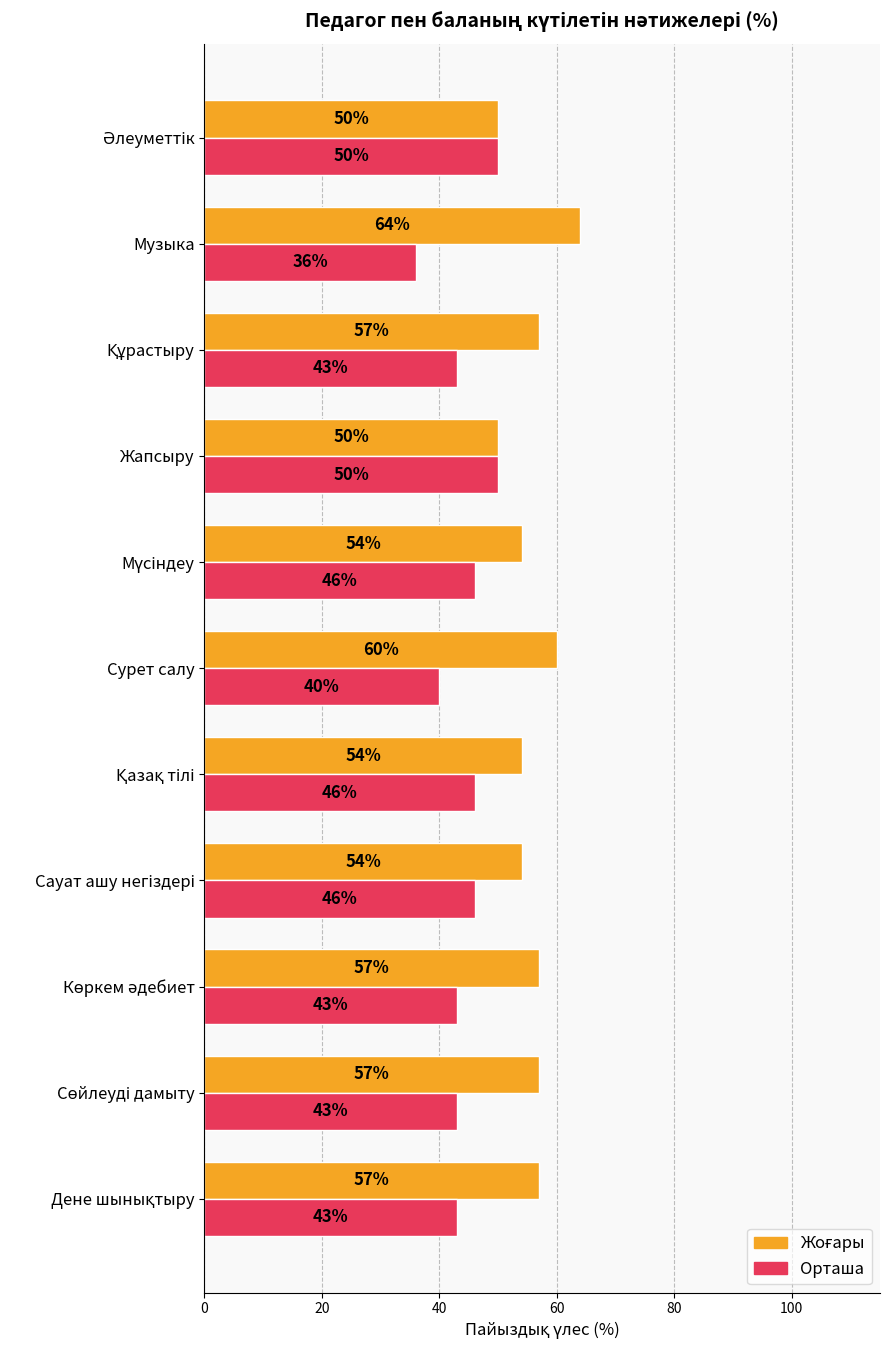

Count the Орташа values in the range 43 to 46.

7